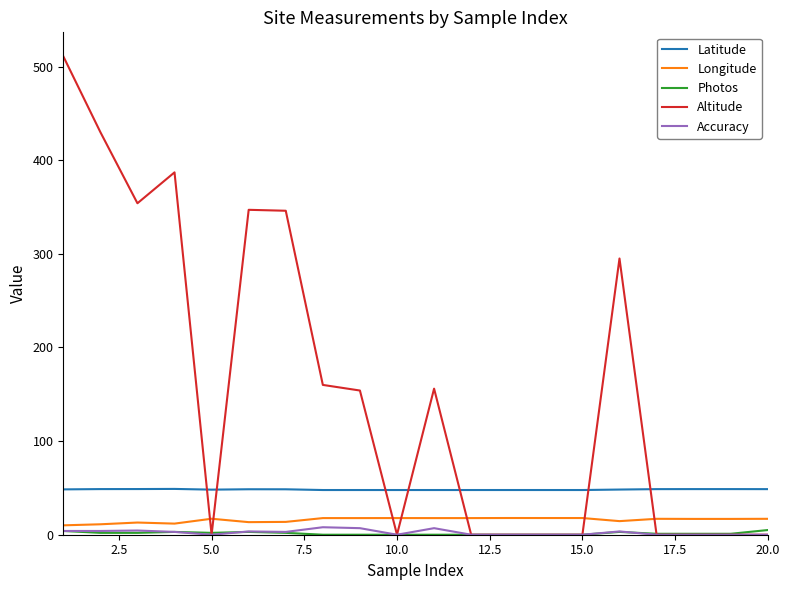

Which series has the widest spread of values?

Altitude